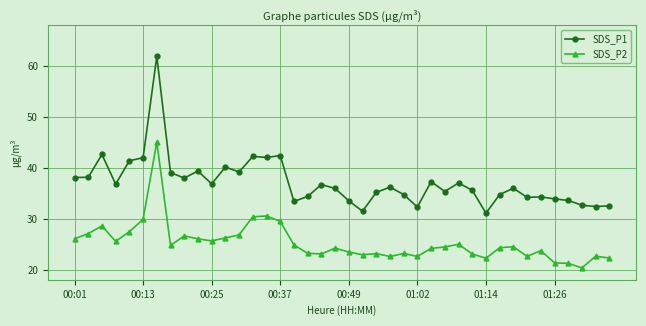

What is the value of the SDS_P2 point at the 16th from the left?

29.5